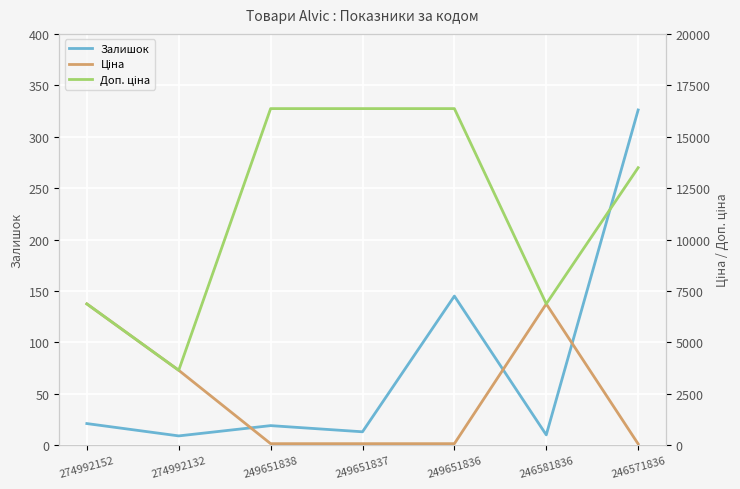

What is the value of the Ціна point at the 1st from the left?

6869.4